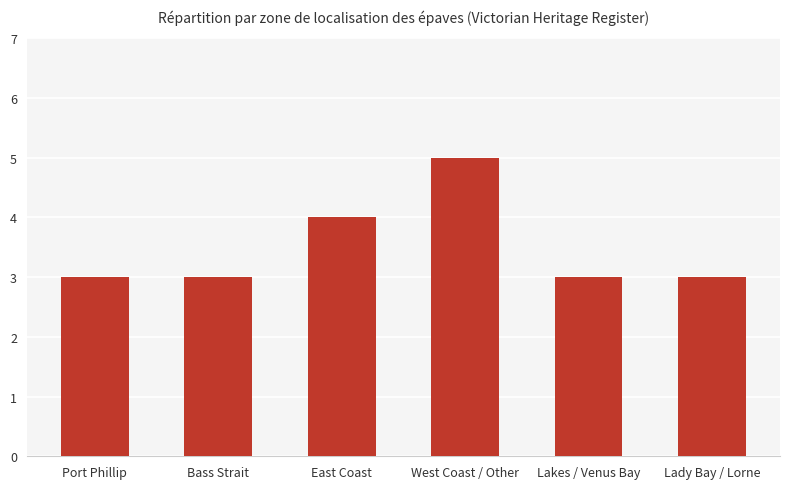

What is the sum of all values?

21